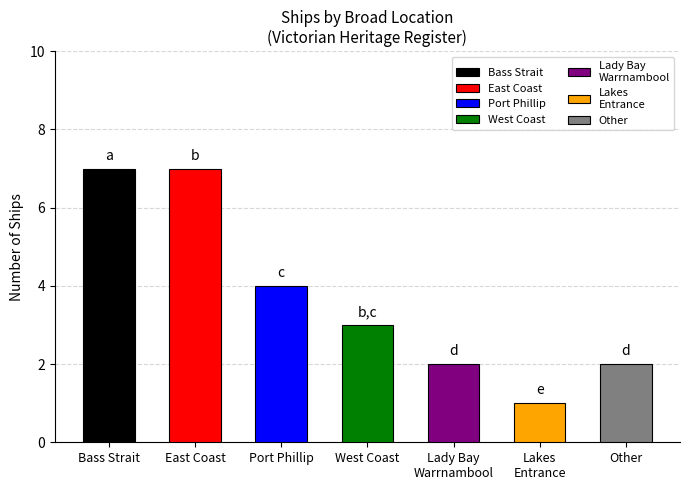

Count the number of categories in the chart.

7